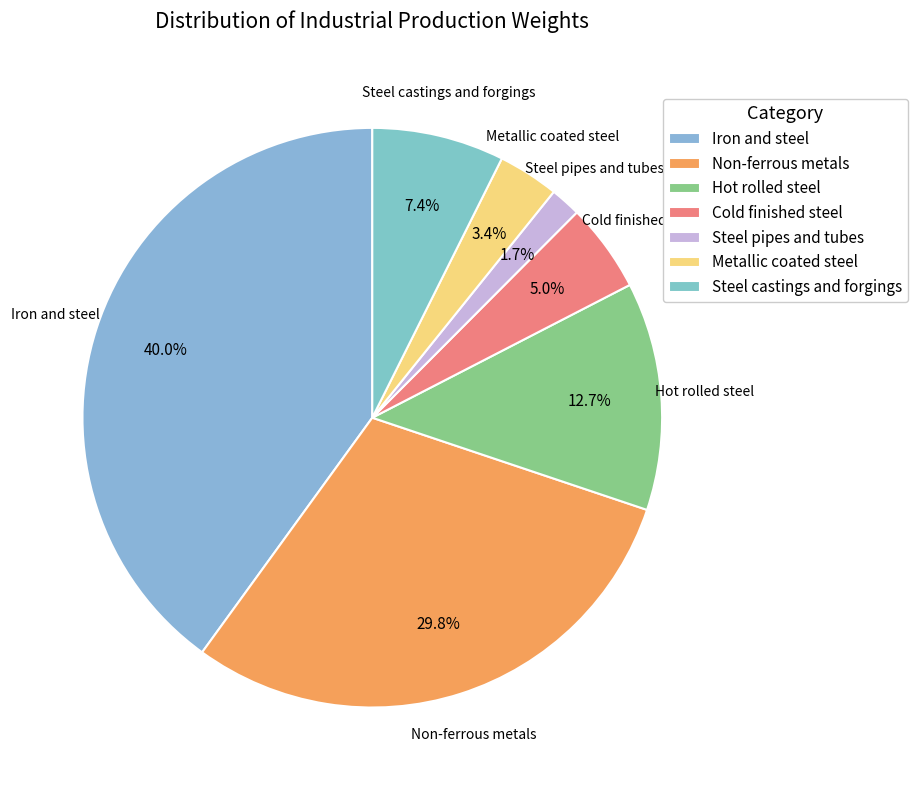

To the nearest percent, what is the combined percentage of Non-ferrous metals and Metallic coated steel?

33%